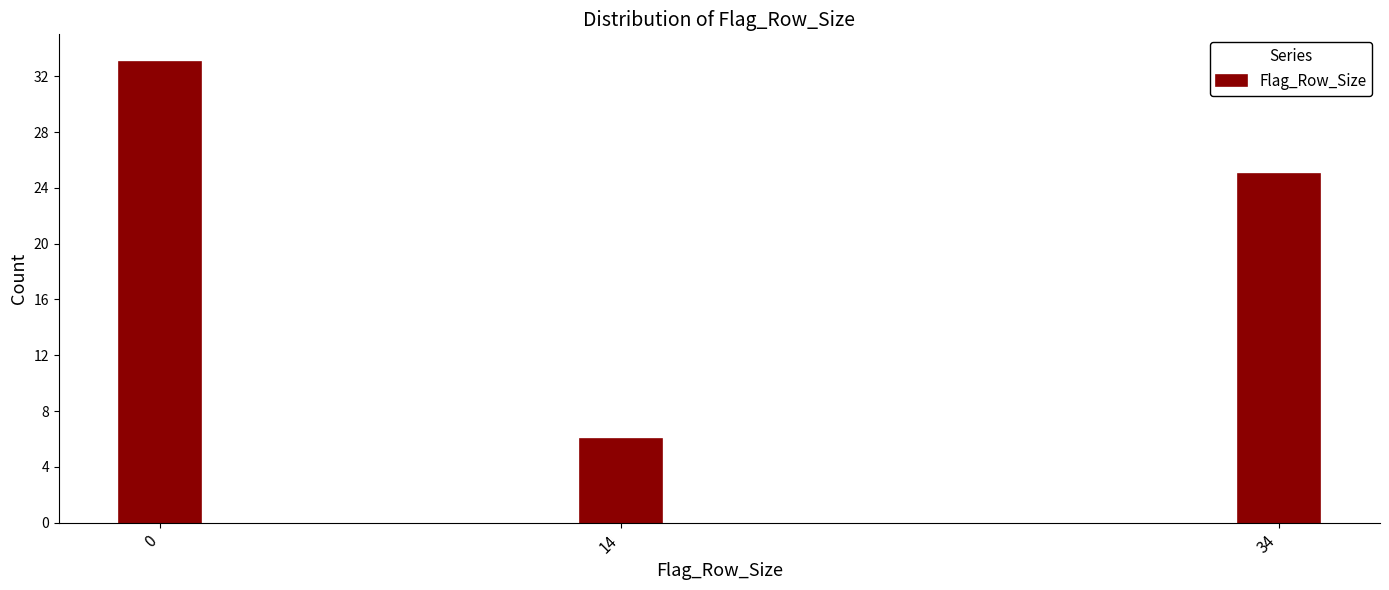

Reading right to left, what are all the values shown in this chart?

25	6	33